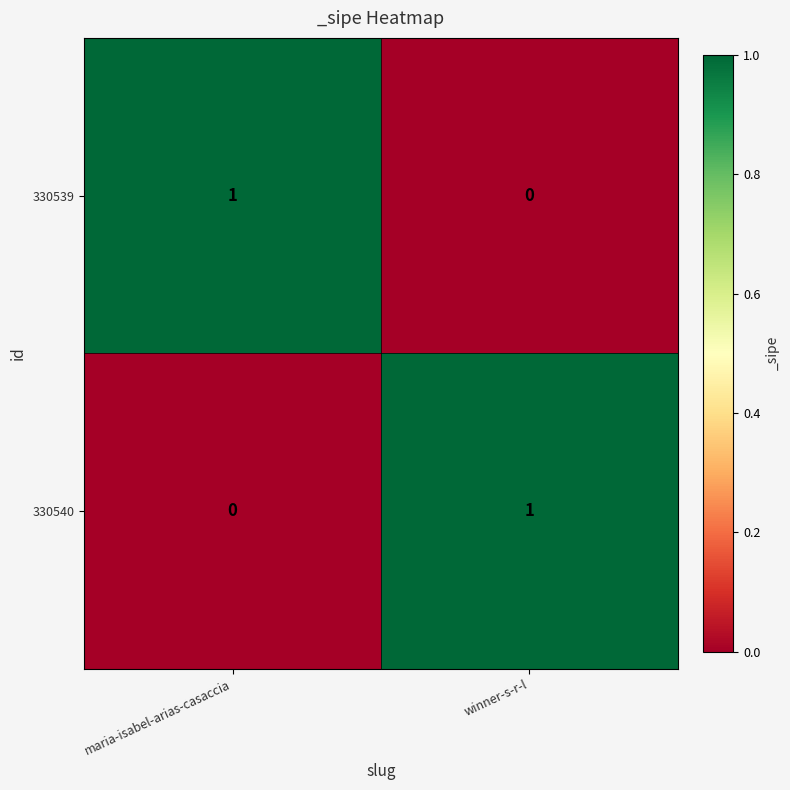

Reading left to right, transcribe all the data shown in this chart.

330539: 1	0
330540: 0	1